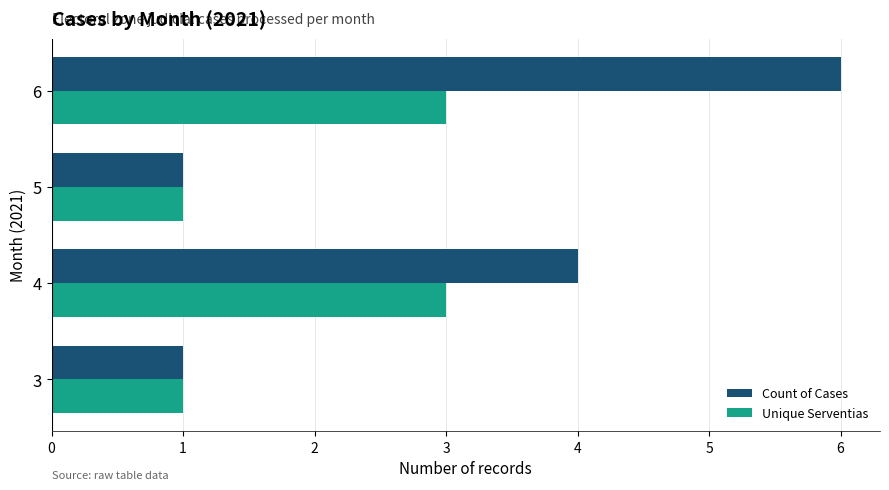

At which category is the sum across all series the highest?

6